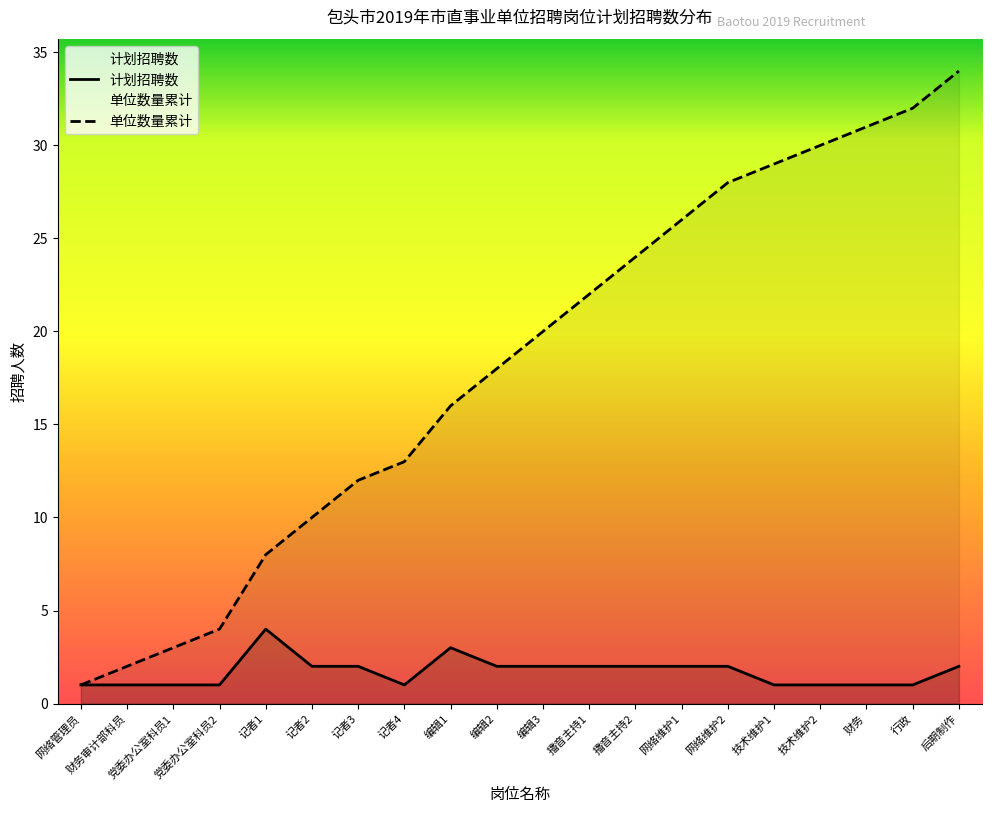

Is the value of 计划招聘数 at 记者4 greater than the value of 单位数量累计 at 技术维护2?

No